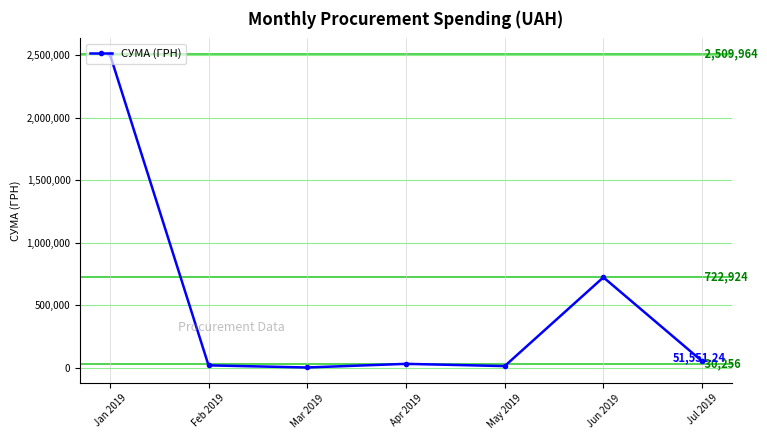

Between May 2019 and Jun 2019, which is larger?

Jun 2019